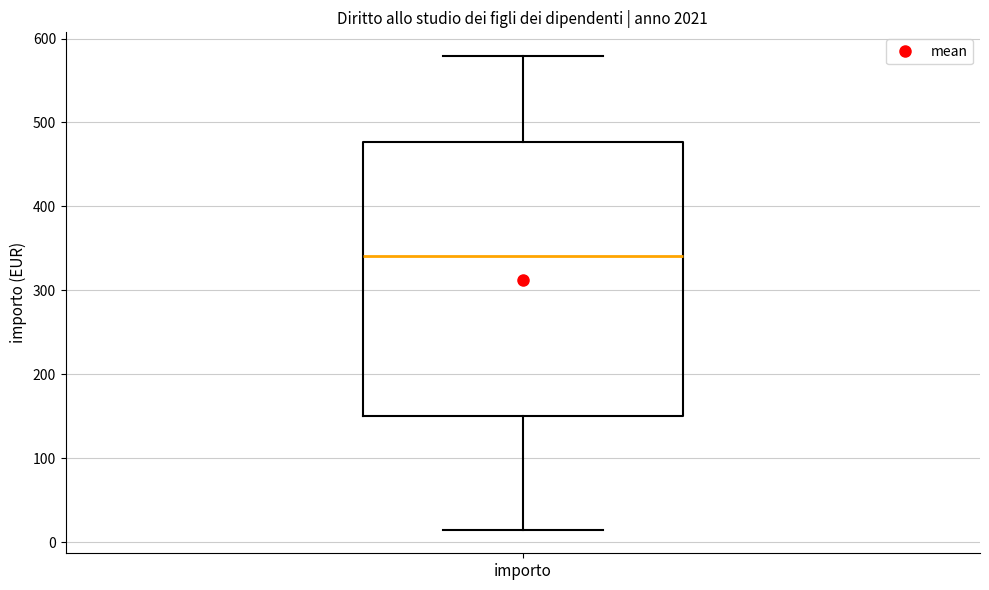

Where does the lower whisker of the box for importo end on the y-axis? The values are not printed on the chart, so give them approximately, as read against the axis.

20